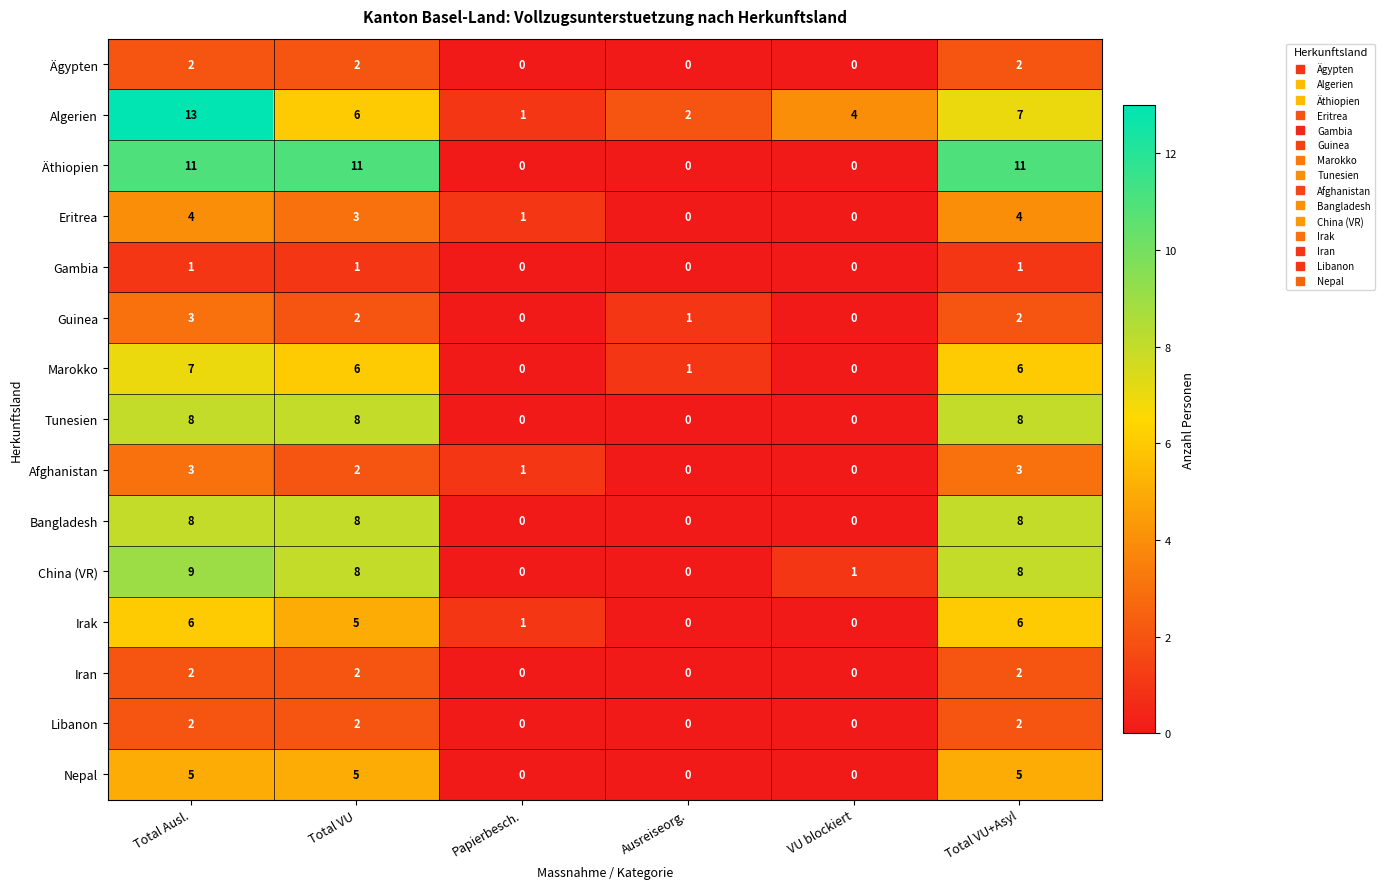

Which series changed the most between Ausreiseorg. and Total VU+Asyl?

Äthiopien